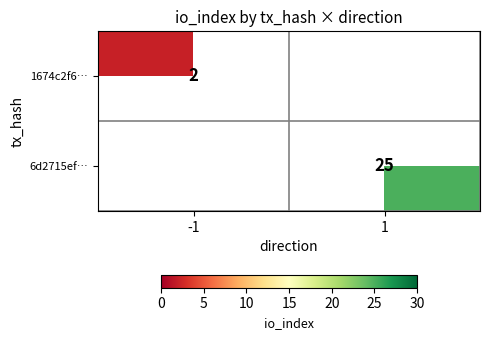

Count the number of categories in the chart.

2